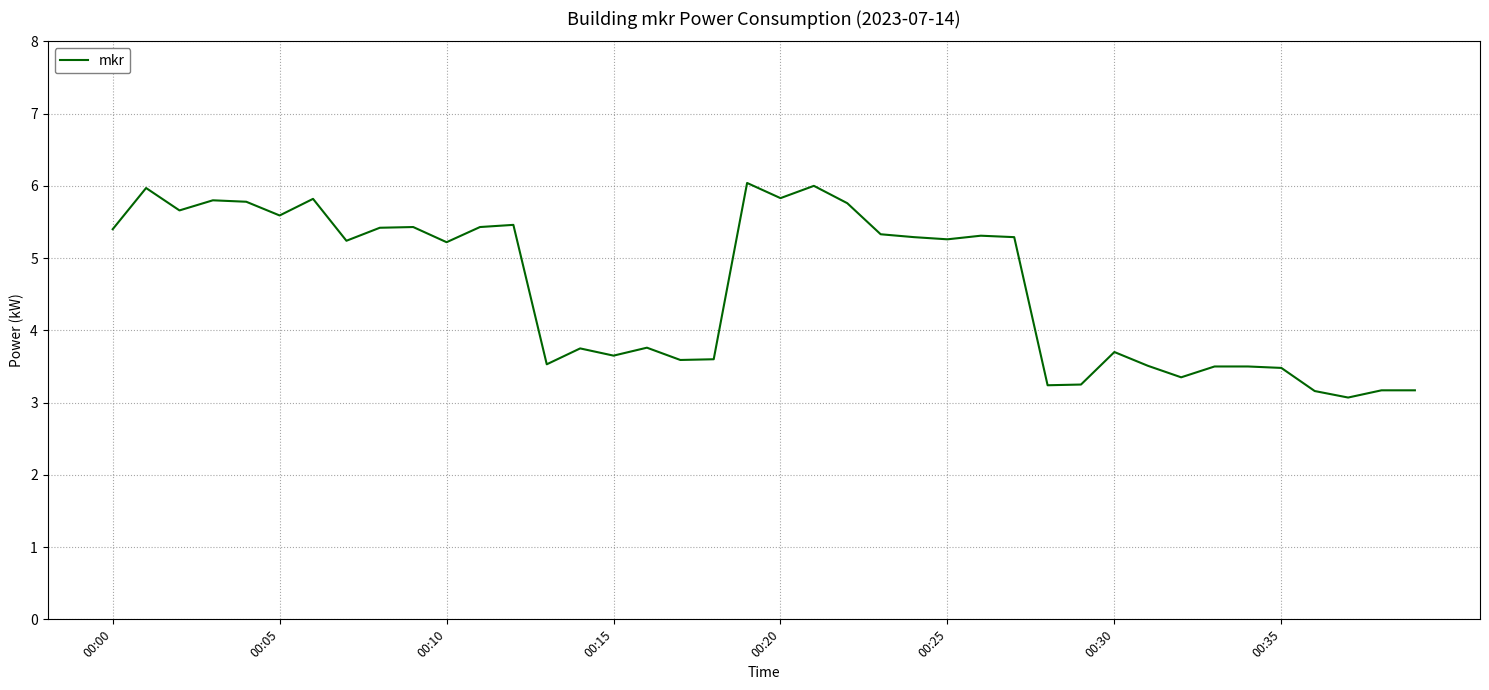

What is the maximum value shown in the chart?

6.0